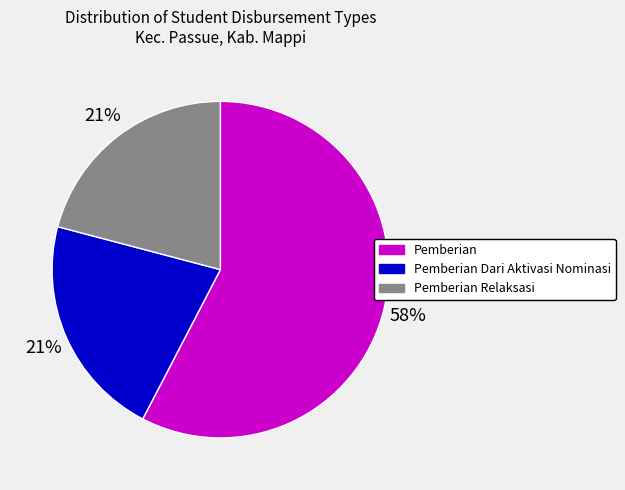

To the nearest percent, what is the average slice percentage?

33%